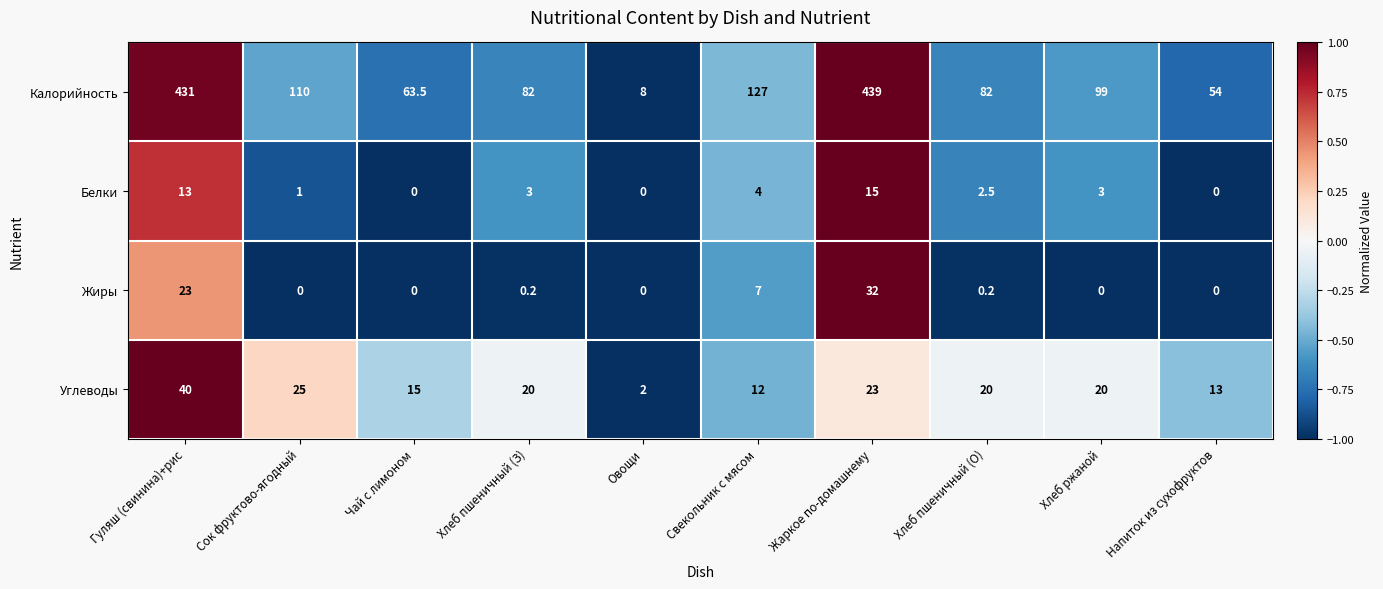

How many values in the Углеводы series are below 20?

4